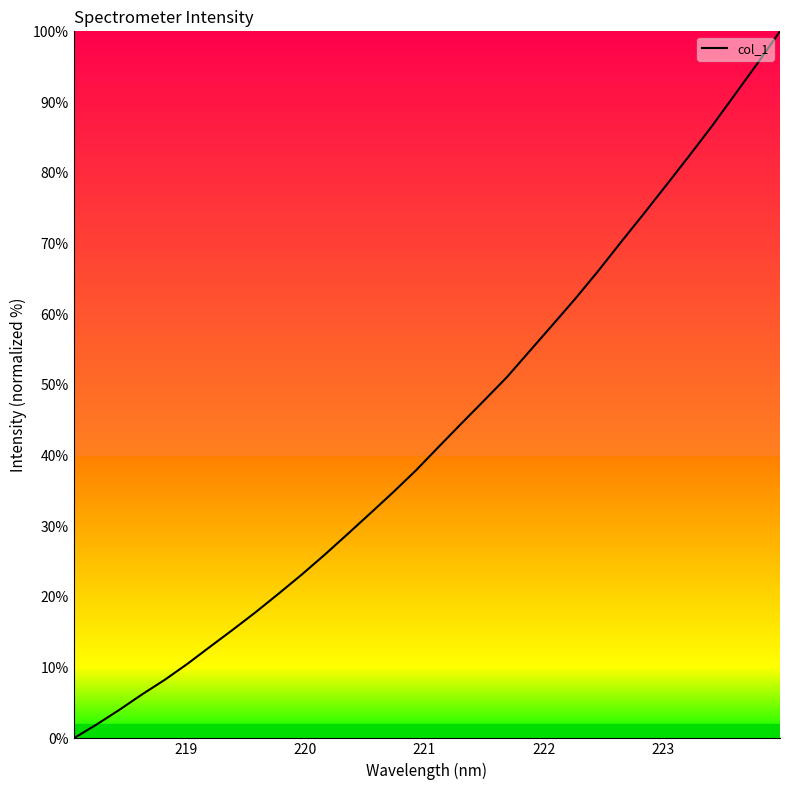

What is the difference between the maximum and minimum values?

100.0